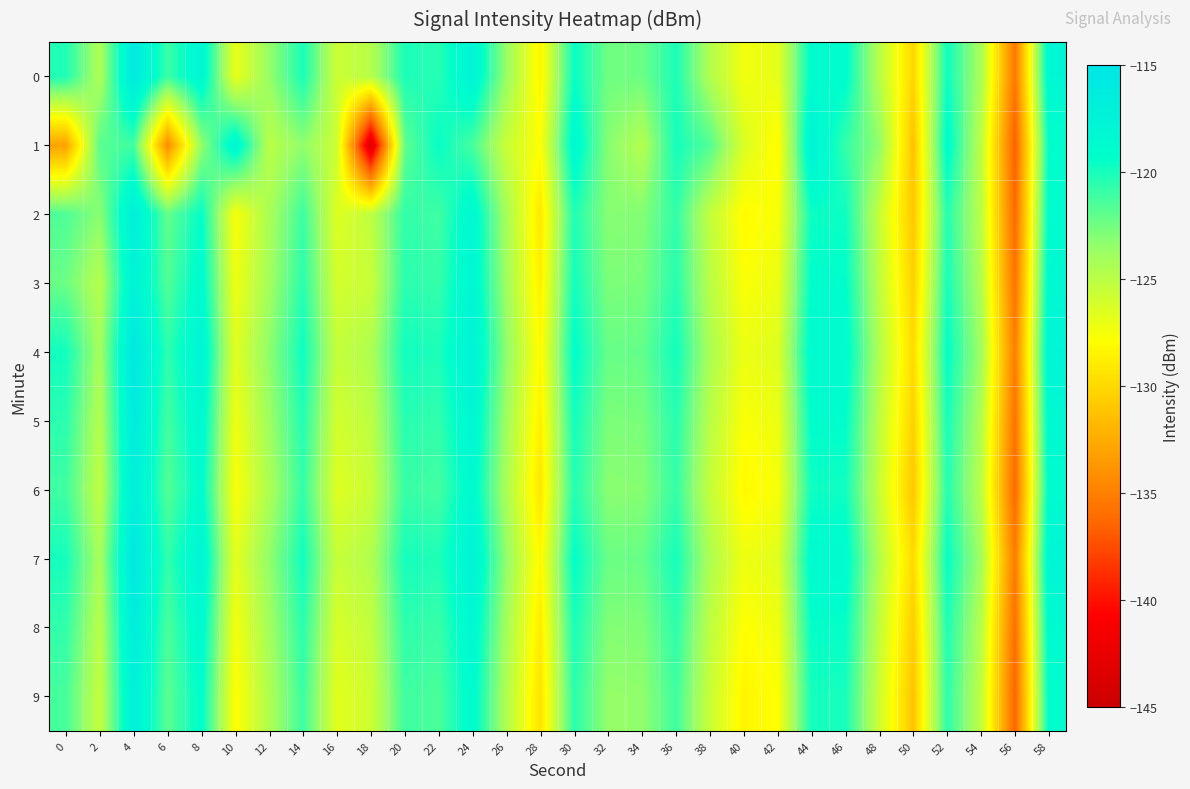

At which category is the sum across all series the highest?

4